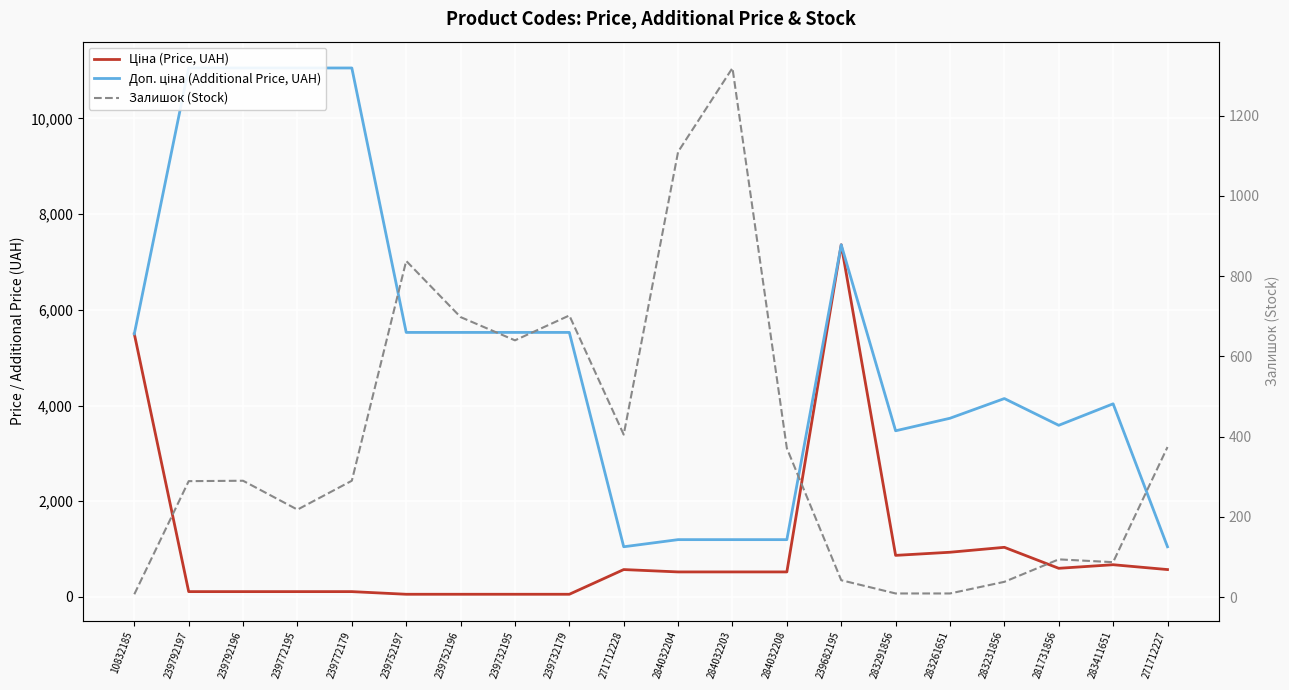

Reading left to right, extract all data points from this chart.

Ціна (Price, UAH): 10832185=5497.3	239792197=110.5	239792196=110.5	239772195=110.5	239772179=110.5	239752197=55.3	239752196=55.3	239732195=55.3	239732179=55.3	271712228=571.6	284032204=522.2	284032203=522.2	284032208=522.2	239682195=7360.2	283291856=868.0	283261651=933.5	283231856=1036.5	281731856=597.8	283411651=672.7	271712227=571.6
Доп. ціна (Additional Price, UAH): 10832185=5497.3	239792197=11055.0	239792196=11055.0	239772195=11055.0	239772179=11055.0	239752197=5528.0	239752196=5528.0	239732195=5528.0	239732179=5528.0	271712228=1048.0	284032204=1197.0	284032203=1197.0	284032208=1197.0	239682195=7360.2	283291856=3472.1	283261651=3734.2	283231856=4145.9	281731856=3586.7	283411651=4036.0	271712227=1048.0
Залишок (Stock): 10832185=7.0	239792197=289.0	239792196=290.0	239772195=218.0	239772179=290.0	239752197=838.0	239752196=698.0	239732195=640.0	239732179=702.0	271712228=405.0	284032204=1110.0	284032203=1319.0	284032208=371.0	239682195=42.0	283291856=9.0	283261651=9.0	283231856=38.0	281731856=94.0	283411651=87.0	271712227=374.0